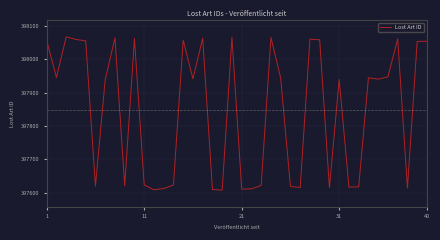

What is the difference between the maximum and minimum values?

460